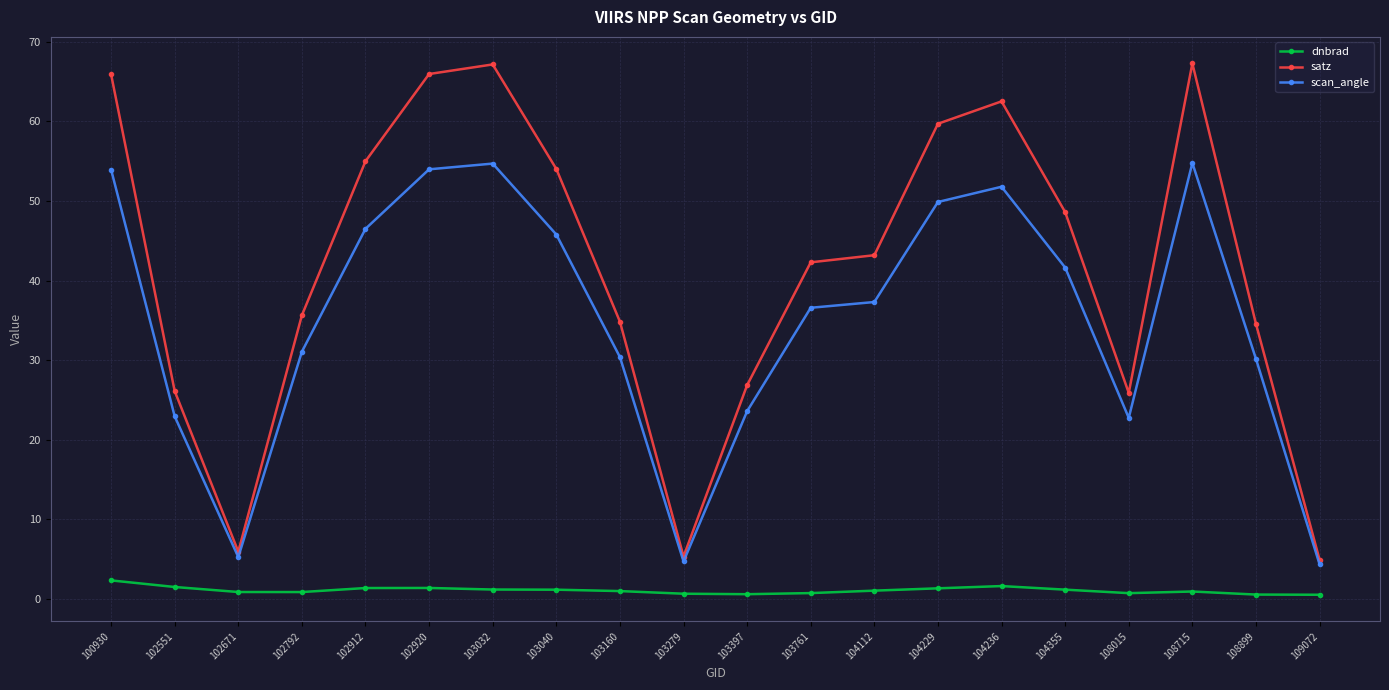

The satz series shows 34.8 at 103160. True or false?

True